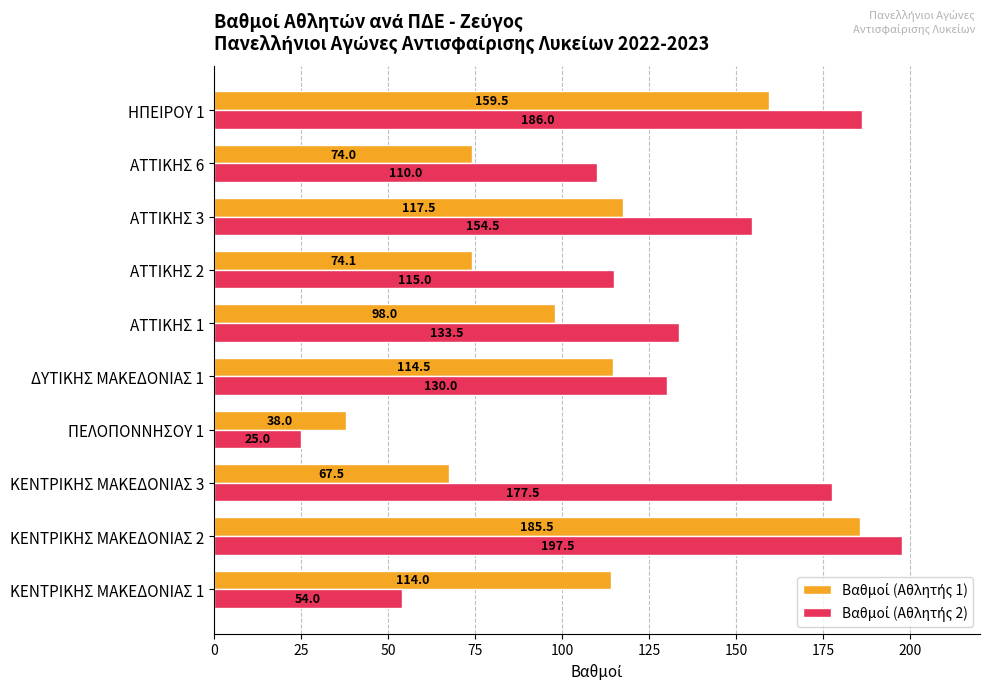

Which label corresponds to the largest value in the chart?

ΚΕΝΤΡΙΚΗΣ ΜΑΚΕΔΟΝΙΑΣ 2